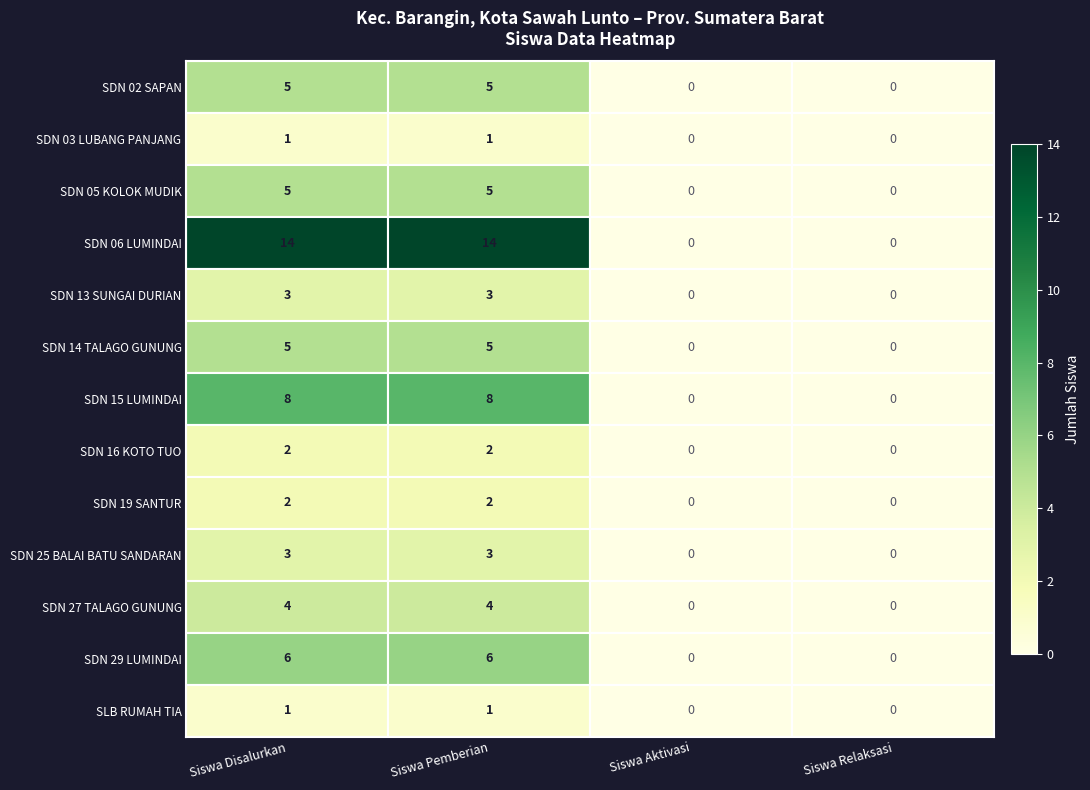

What is the greatest value displayed?

14